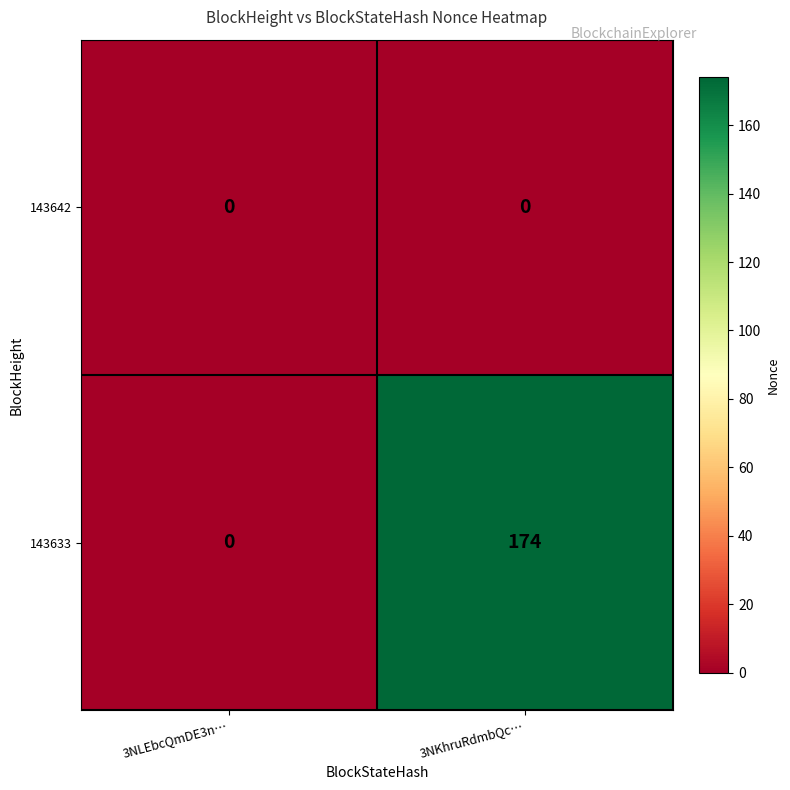

The 143633 series shows 174 at 3NKhruRdmbQc…. True or false?

True